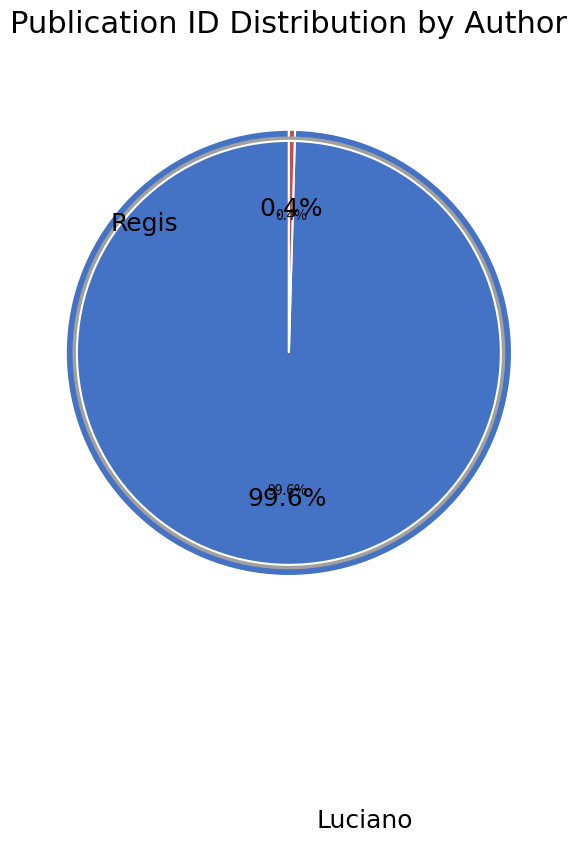

Which has a higher value, Regis or Luciano?

Luciano